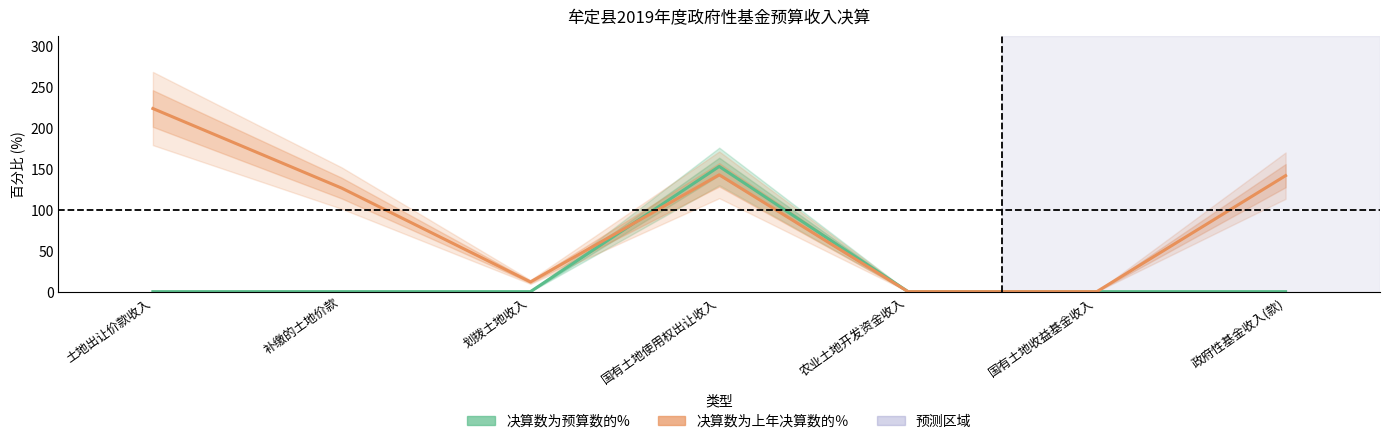

What is the average value of the 决算数为上年决算数的％ series?

92.3